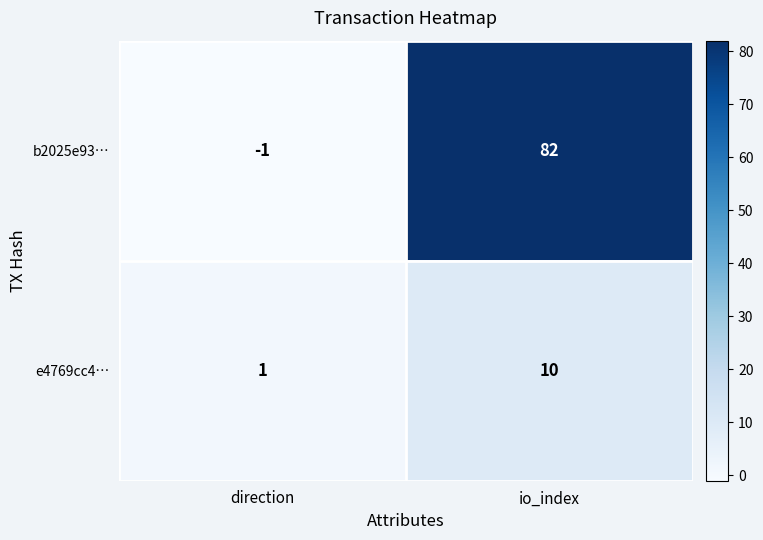

Where is b2025e93… nearest to the value 40?

direction